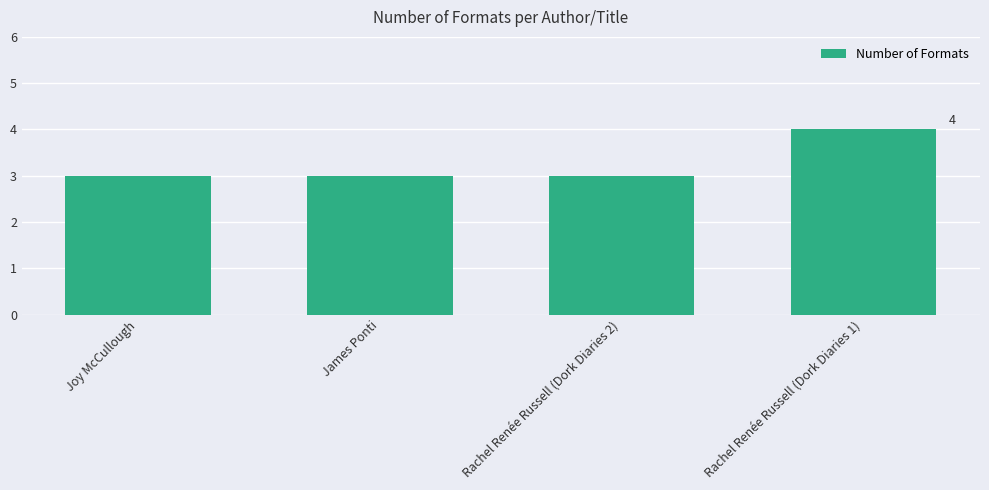

How many bars are there in total?

4